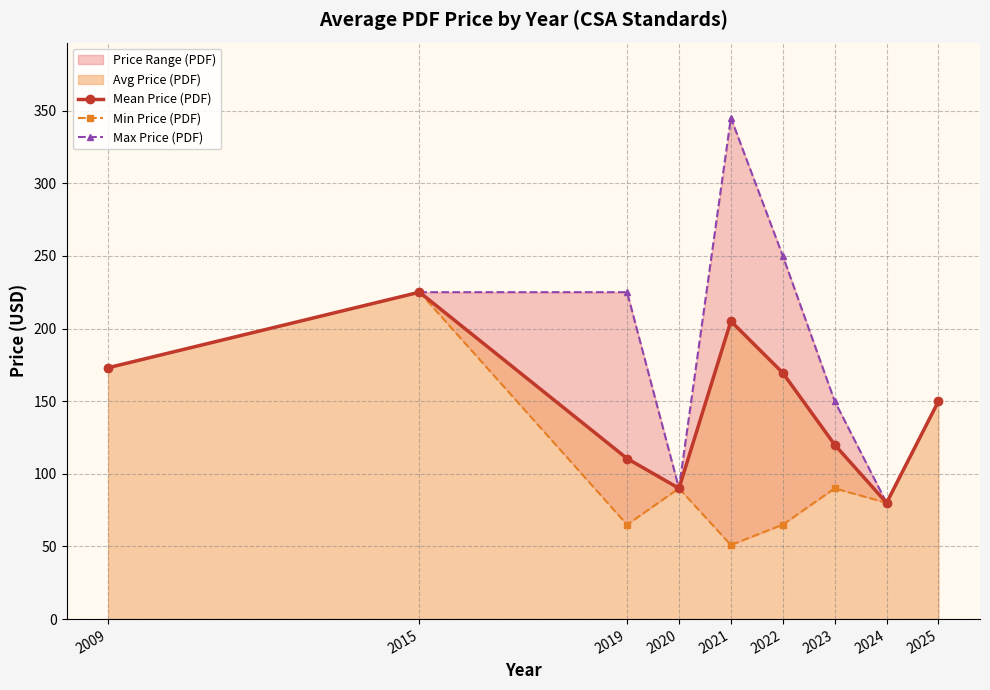

How many values in the Min Price (PDF) series exceed 90?

3